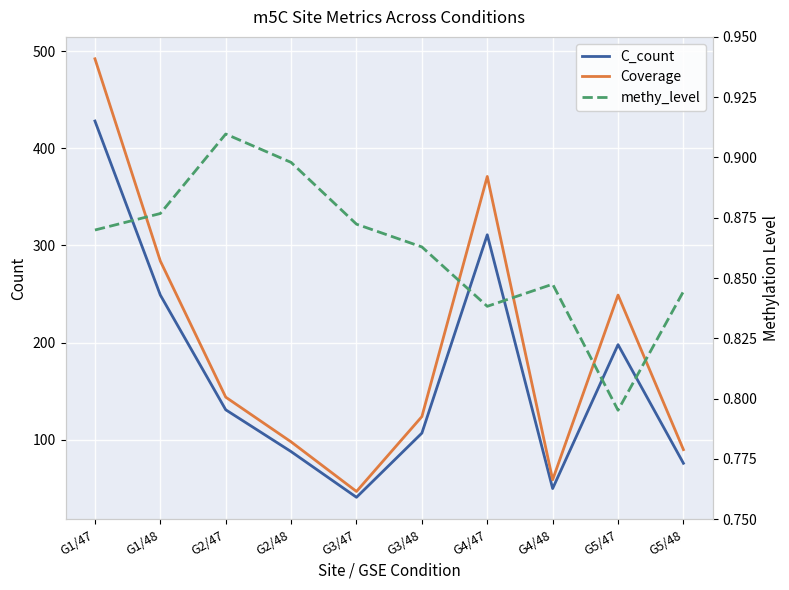

True or false: C_count and Coverage intersect in this chart.

False